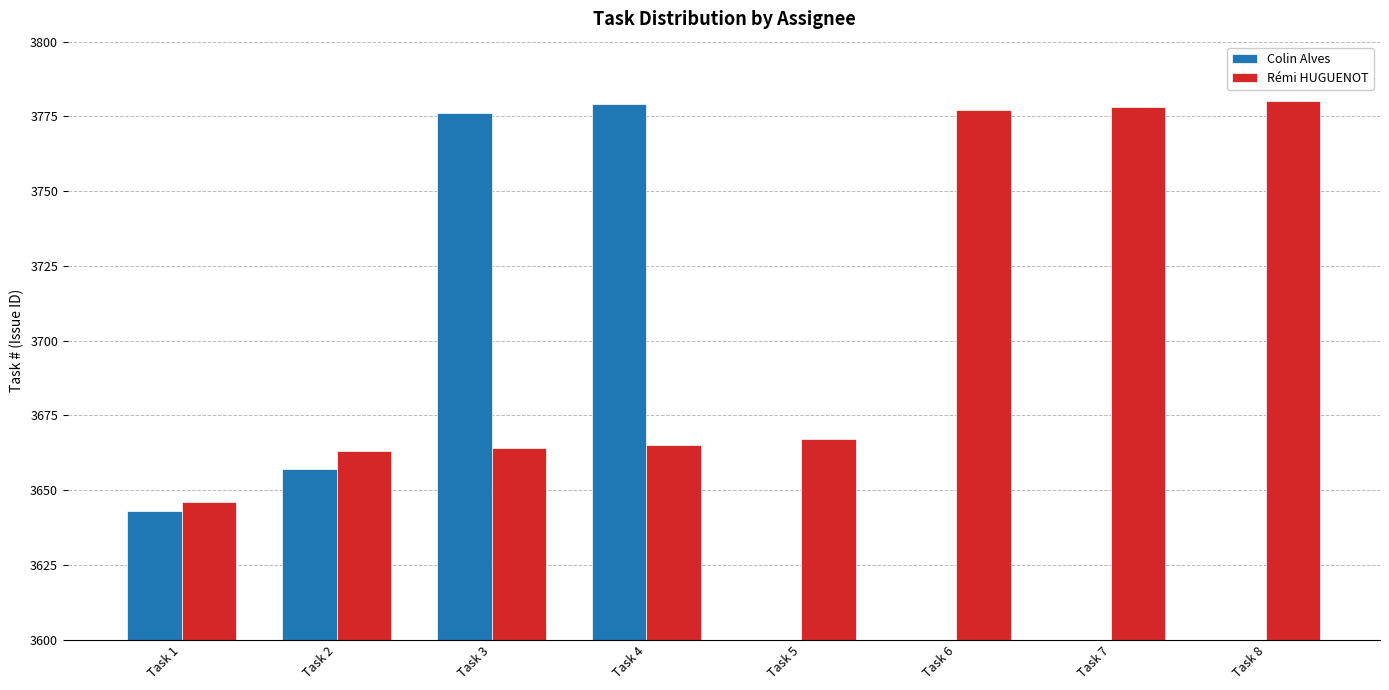

Rank the series at Task 3 from highest to lowest value.

Colin Alves, Rémi HUGUENOT